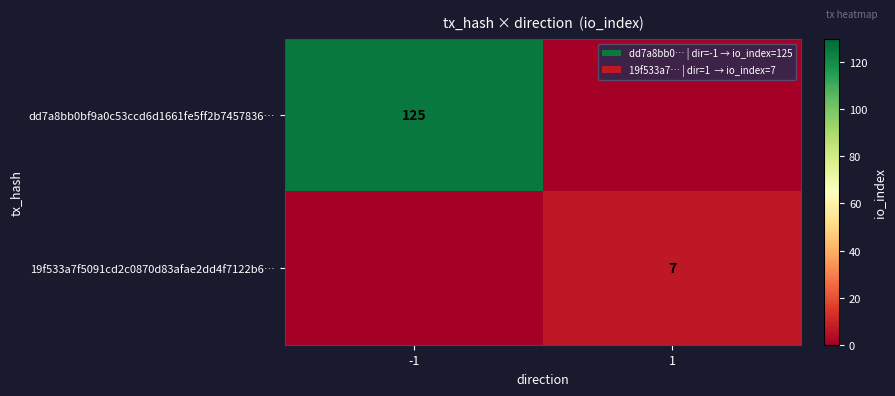

The value of dd7a8bb0bf9a0c53ccd6d1661fe5ff2b7457836… at -1 is 125. True or false?

True